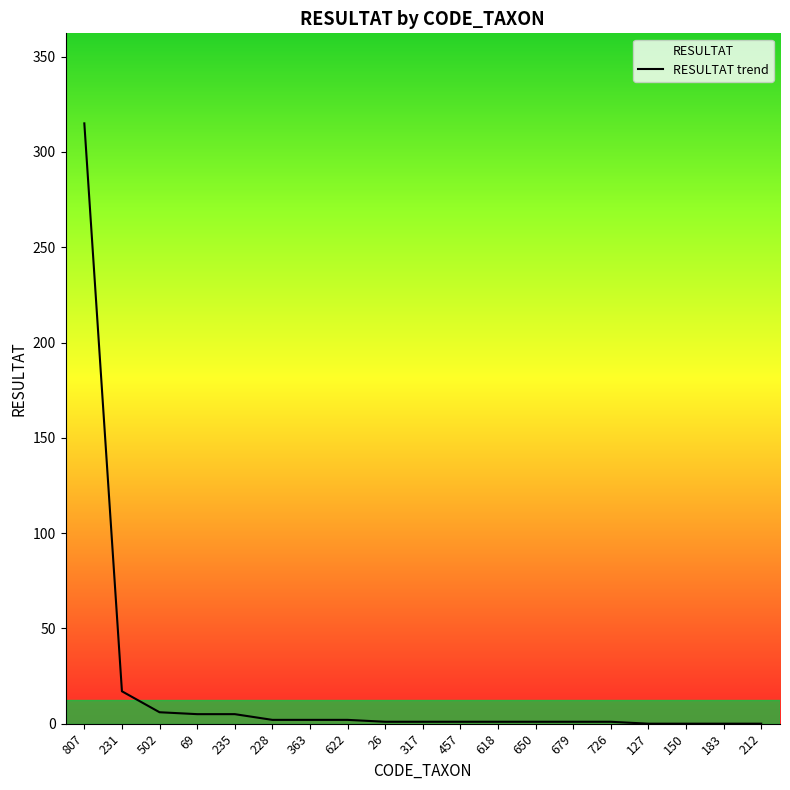

What is the change in value from 502 to 726?

-5